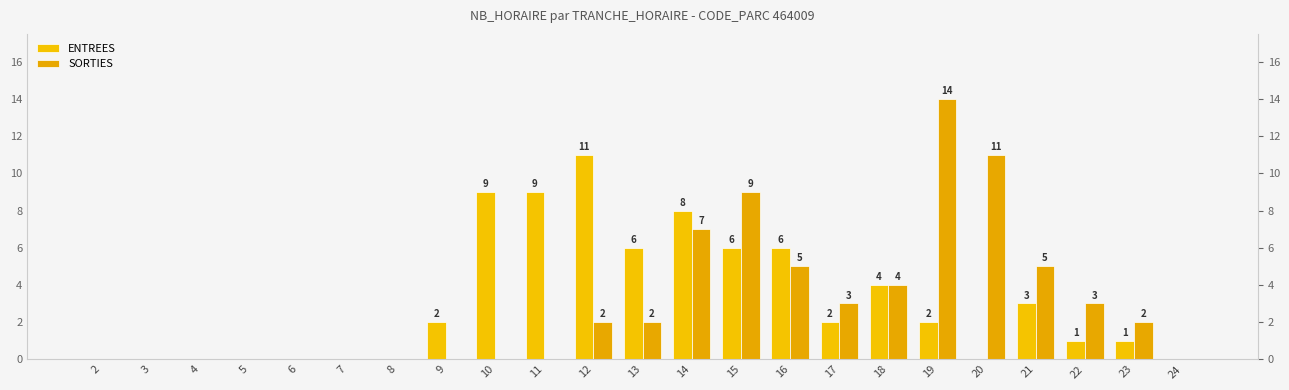

Reading right to left, what are all the values shown in this chart?

ENTREES: 24=0	23=1	22=1	21=3	20=0	19=2	18=4	17=2	16=6	15=6	14=8	13=6	12=11	11=9	10=9	9=2	8=0	7=0	6=0	5=0	4=0	3=0	2=0
SORTIES: 24=0	23=2	22=3	21=5	20=11	19=14	18=4	17=3	16=5	15=9	14=7	13=2	12=2	11=0	10=0	9=0	8=0	7=0	6=0	5=0	4=0	3=0	2=0